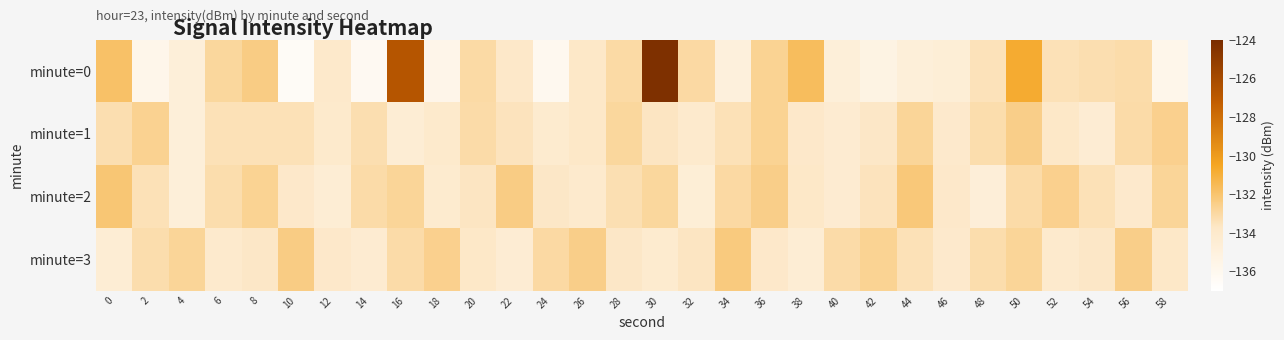

What is the greatest value displayed?

-124.2